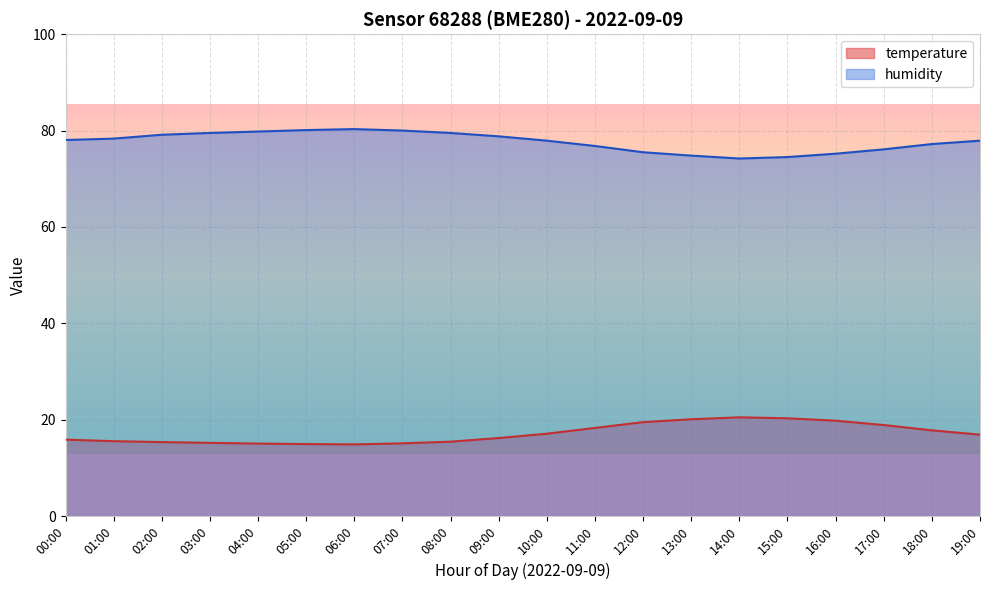

How many data points does each series have?

20